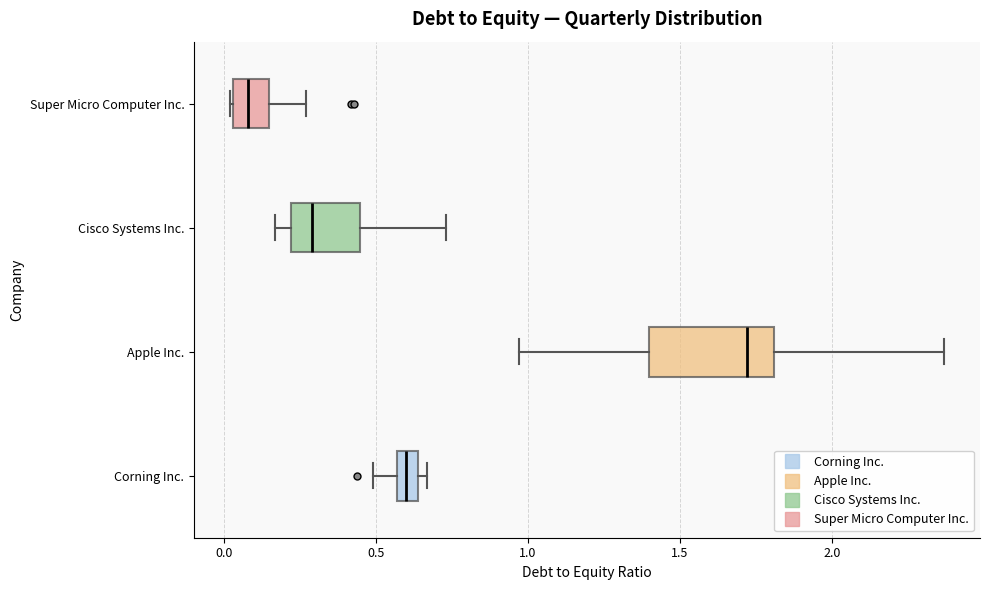

Where does the median line of the box for Cisco Systems Inc. sit on the x-axis? The values are not printed on the chart, so give them approximately, as read against the axis.

0.30